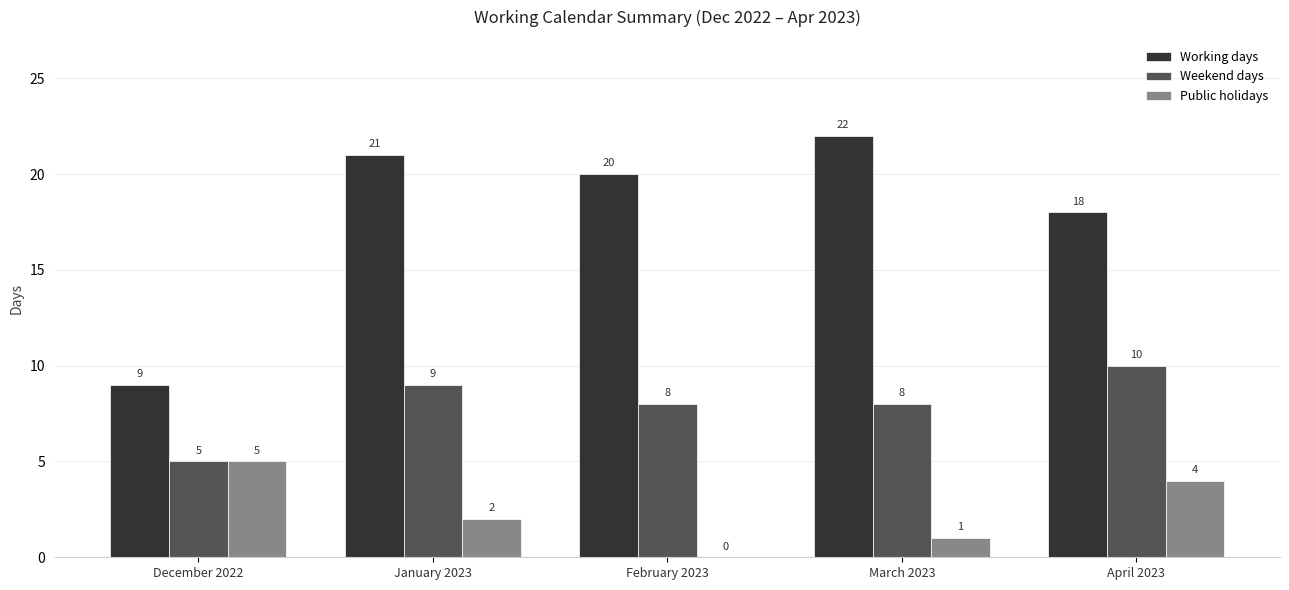

Are the bars grouped side by side (vs. stacked)?

Yes